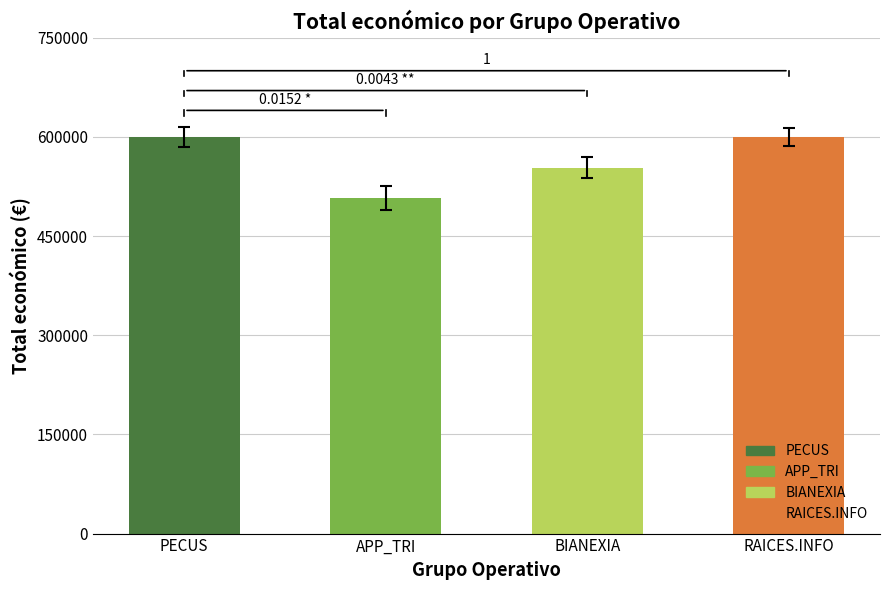

Count the number of categories in the chart.

4